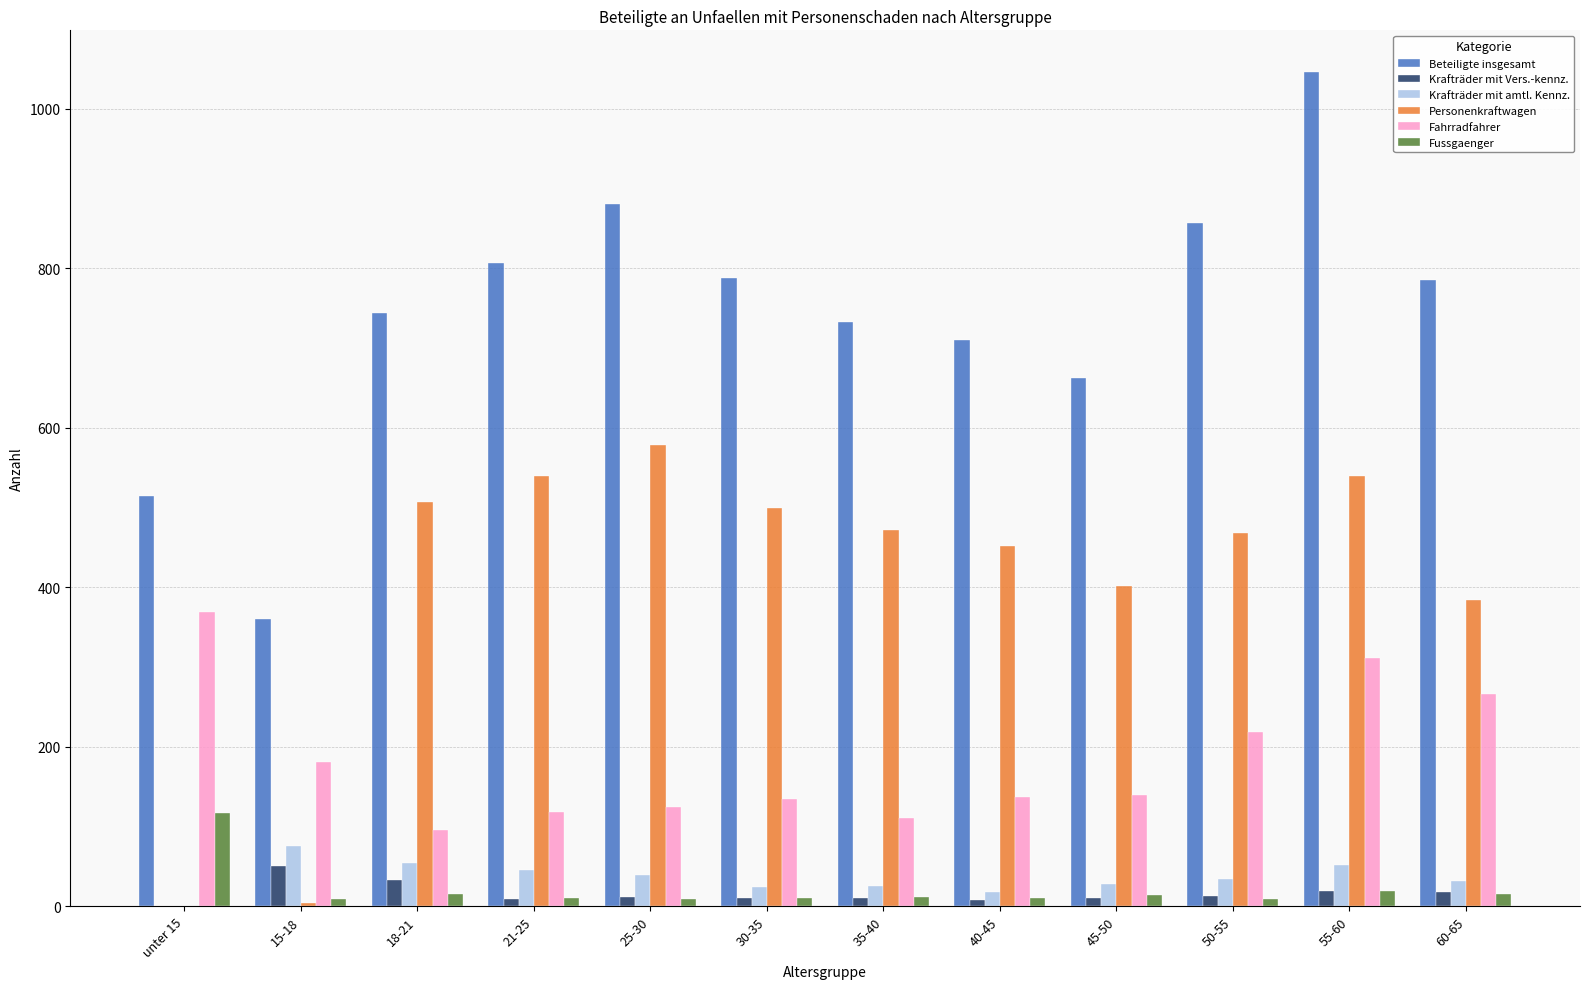

What is the spread (max minus min) of values at 21-25?

797